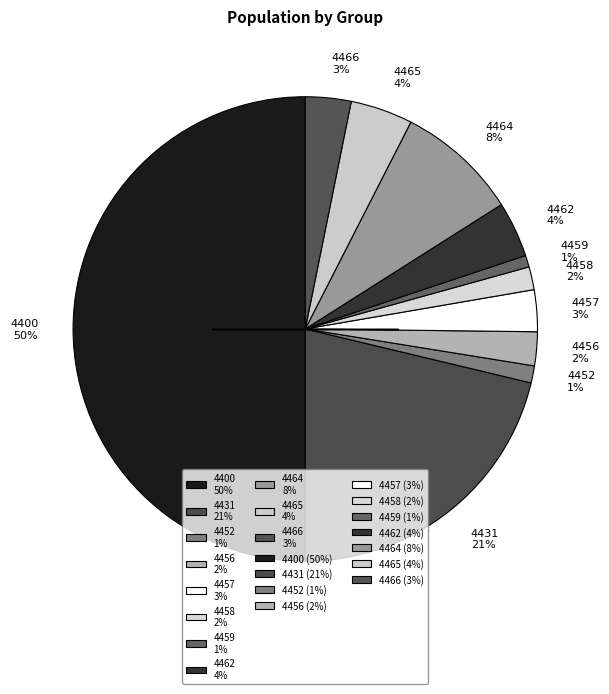

Which has a higher value, 4431 21% or 4459 1%?

4431 21%